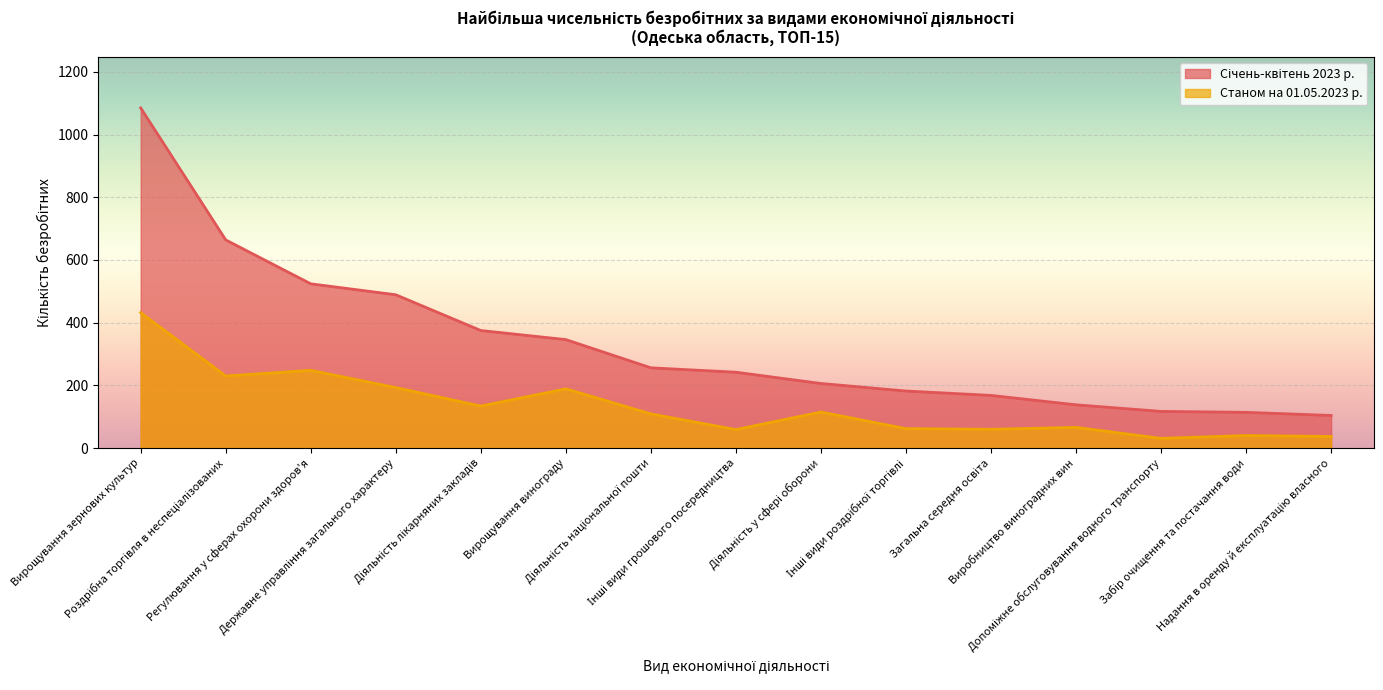

What value does the Станом на 01.05.2023 р. series have at Надання в оренду й експлуатацію власного, to the nearest 50?

50